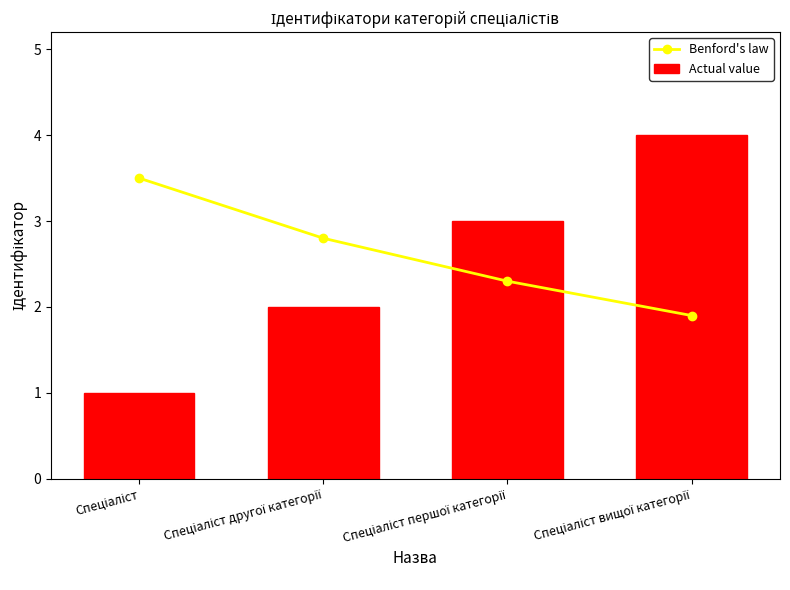

Which has a higher value, Спеціаліст or Спеціаліст другої категорії?

Спеціаліст